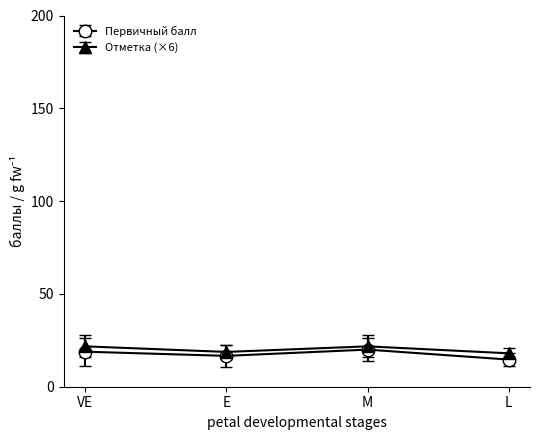

Which series has the largest range (max minus min)?

Первичный балл